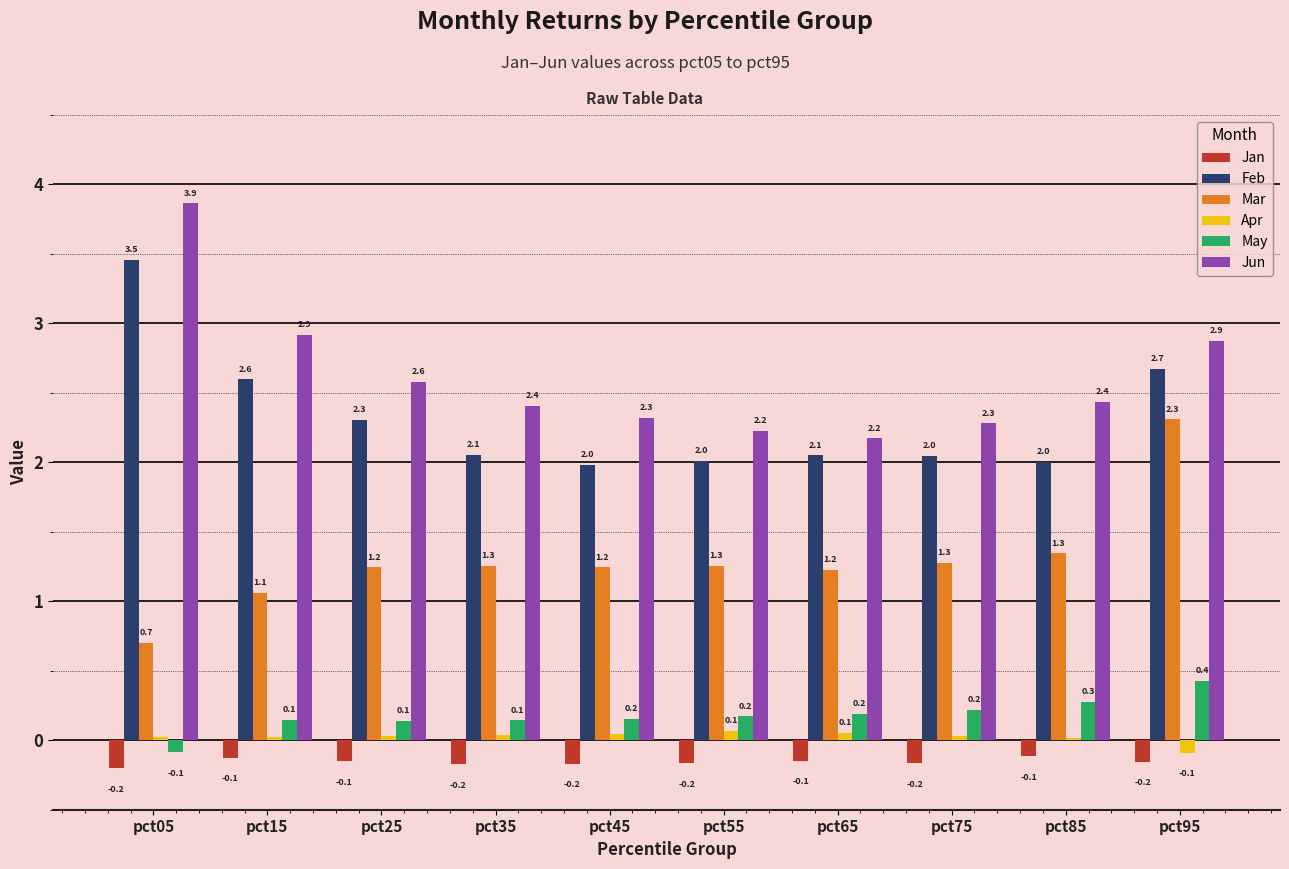

At which category is the sum across all series the highest?

pct95